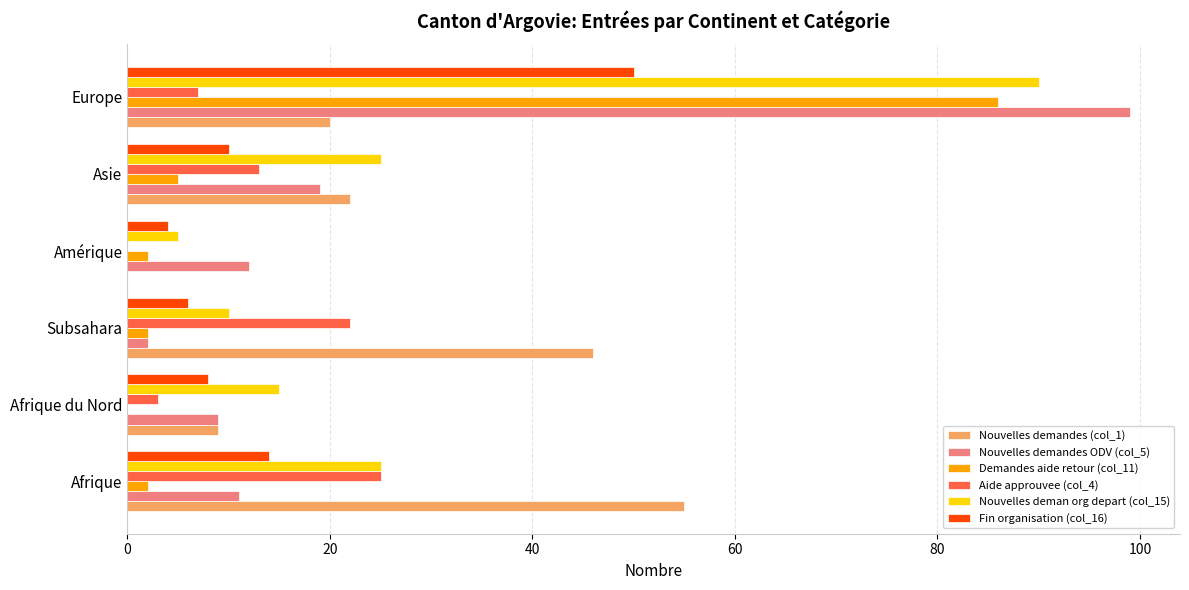

Is it true that Fin organisation (col_16) equals 6 at Subsahara?

True